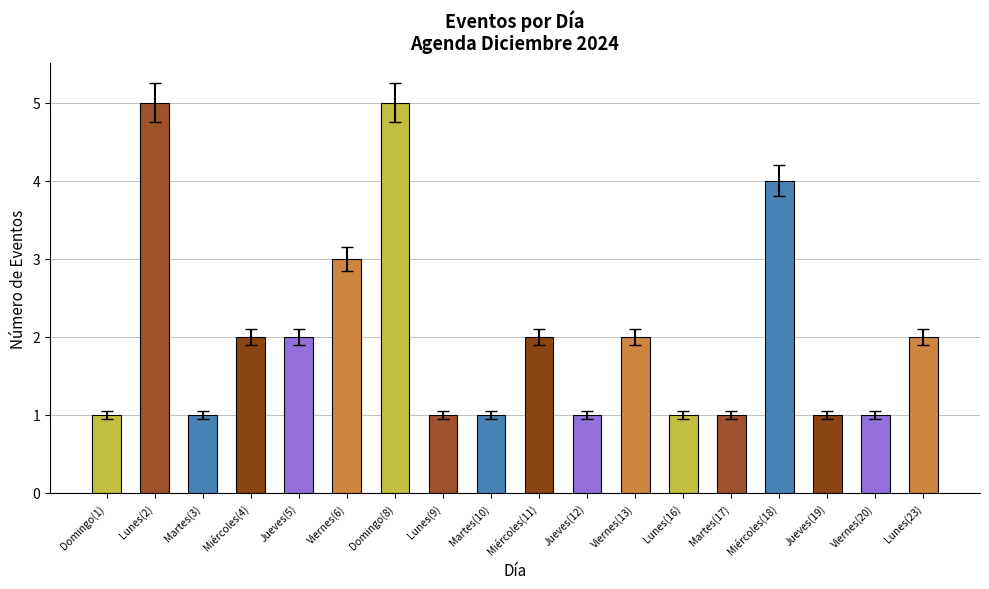

What position from the left is Jueves(12)?

11